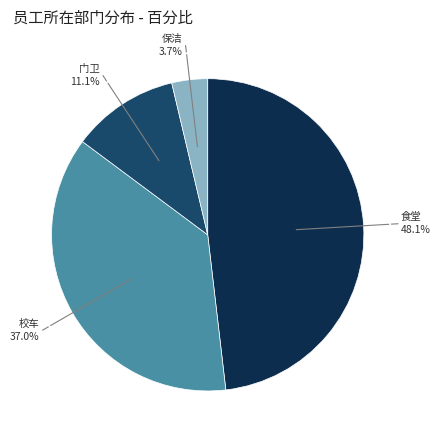

Approximately how many times larger is the value at 校车 compared to 保洁?

10.0